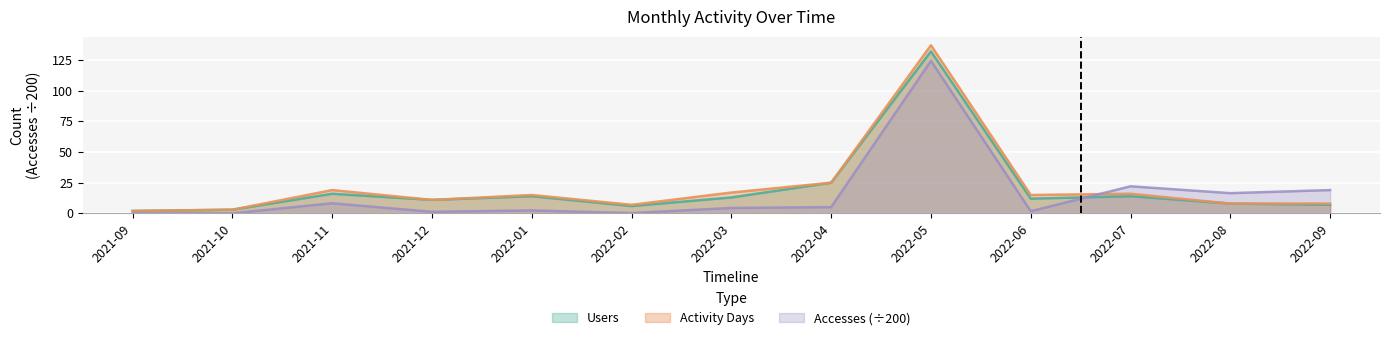

True or false: Users and Accesses cross at least once.

True